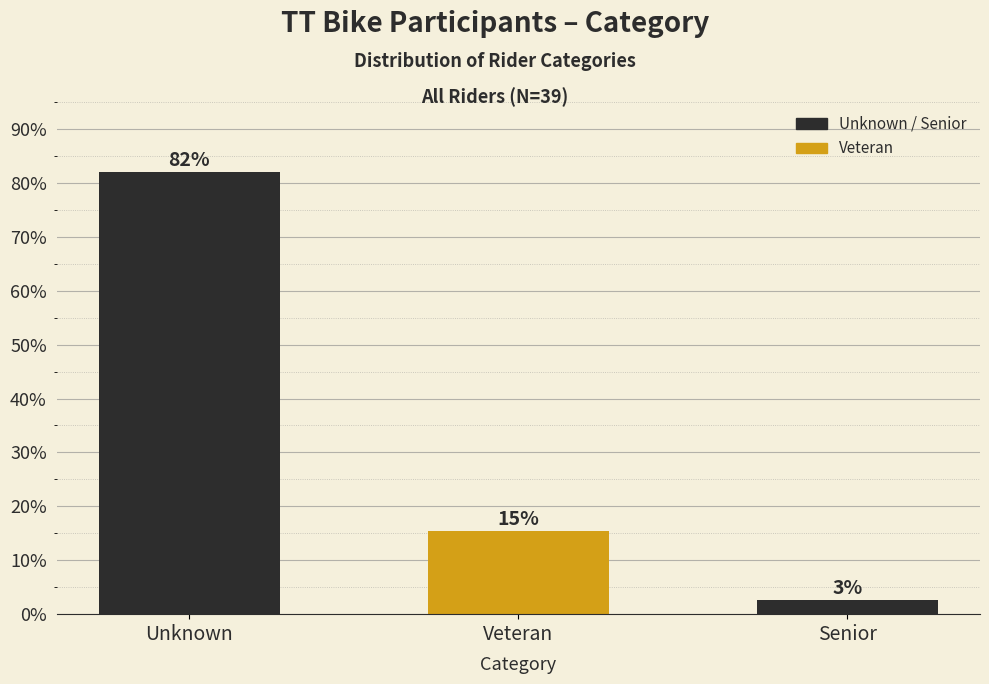

Does the chart contain any negative values?

No